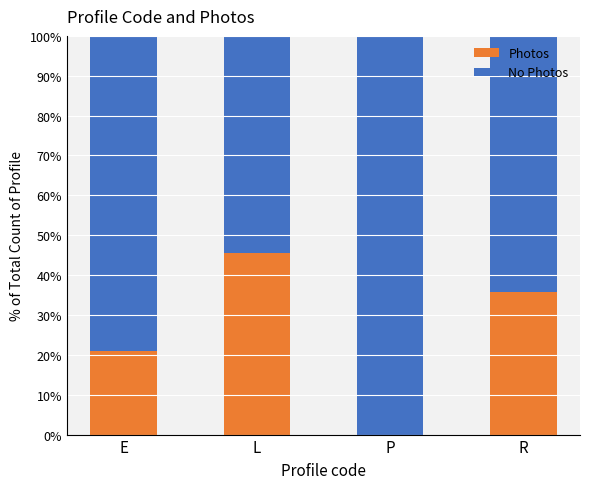

What value does the Photos series have at L?

45.5